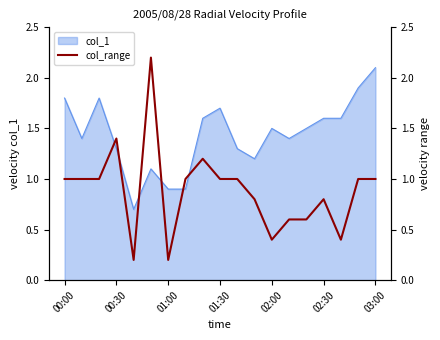

True or false: the data shows 0.4 at 13.

False